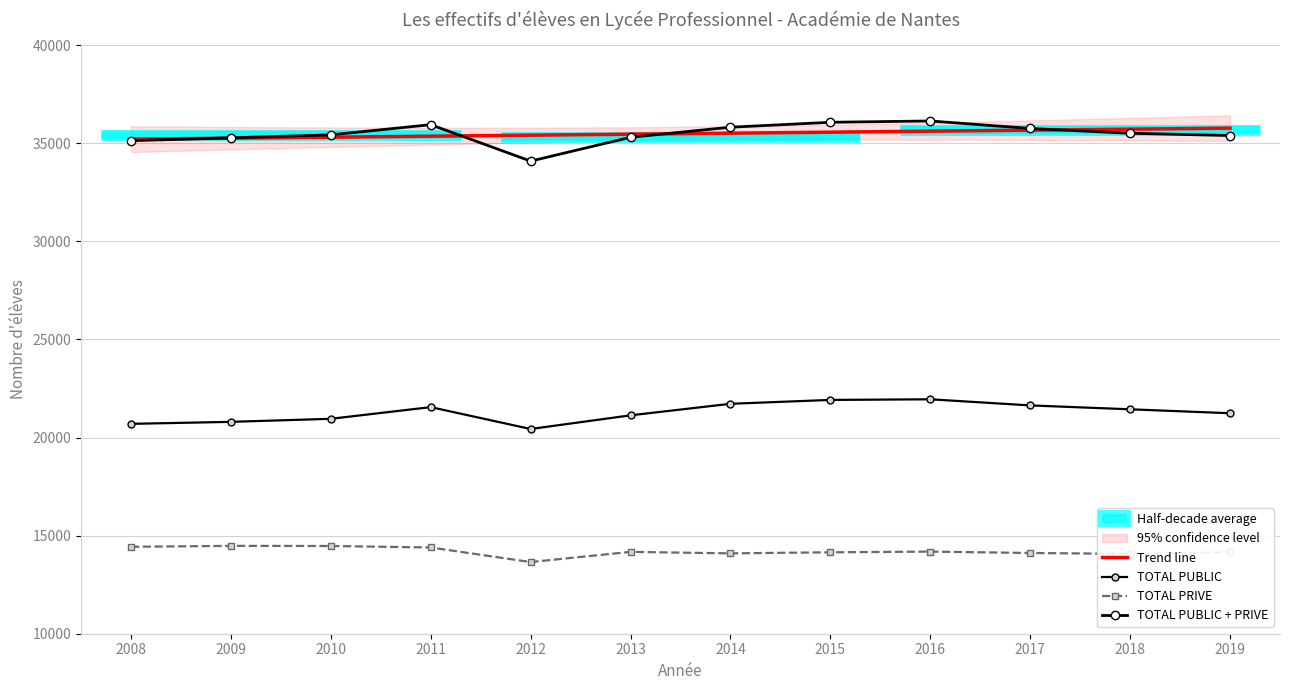

True or false: TOTAL PRIVE and TOTAL PUBLIC + PRIVE cross at least once.

False